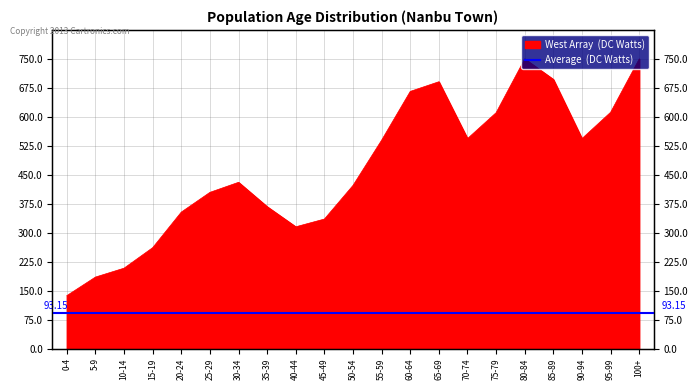

How many data points are above 430?

10